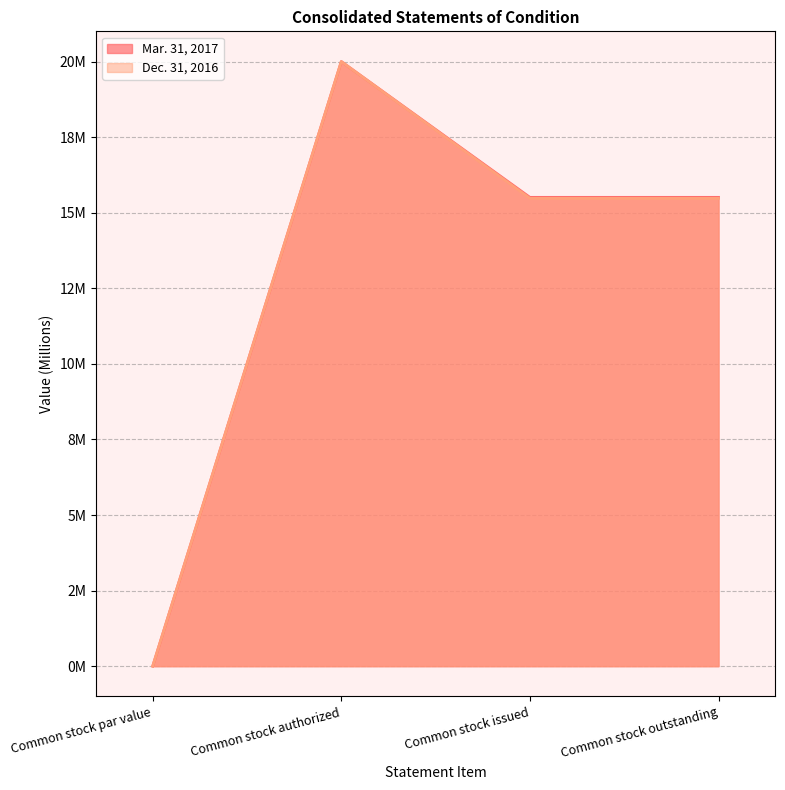

What is the difference between the maximum and second lowest values in the Mar. 31, 2017 series?

4.5